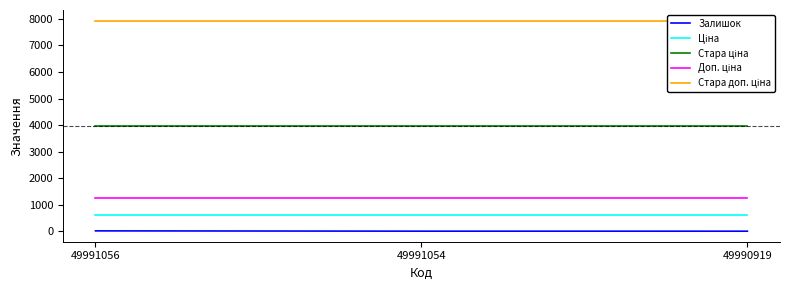

Reading left to right, transcribe all the data shown in this chart.

Залишок: 15.0	4.0	3.0
Ціна: 618.9	618.9	618.9
Стара ціна: 3970.0	3970.0	3970.0
Доп. ціна: 1238.0	1238.0	1238.0
Стара доп. ціна: 7940.0	7940.0	7940.0